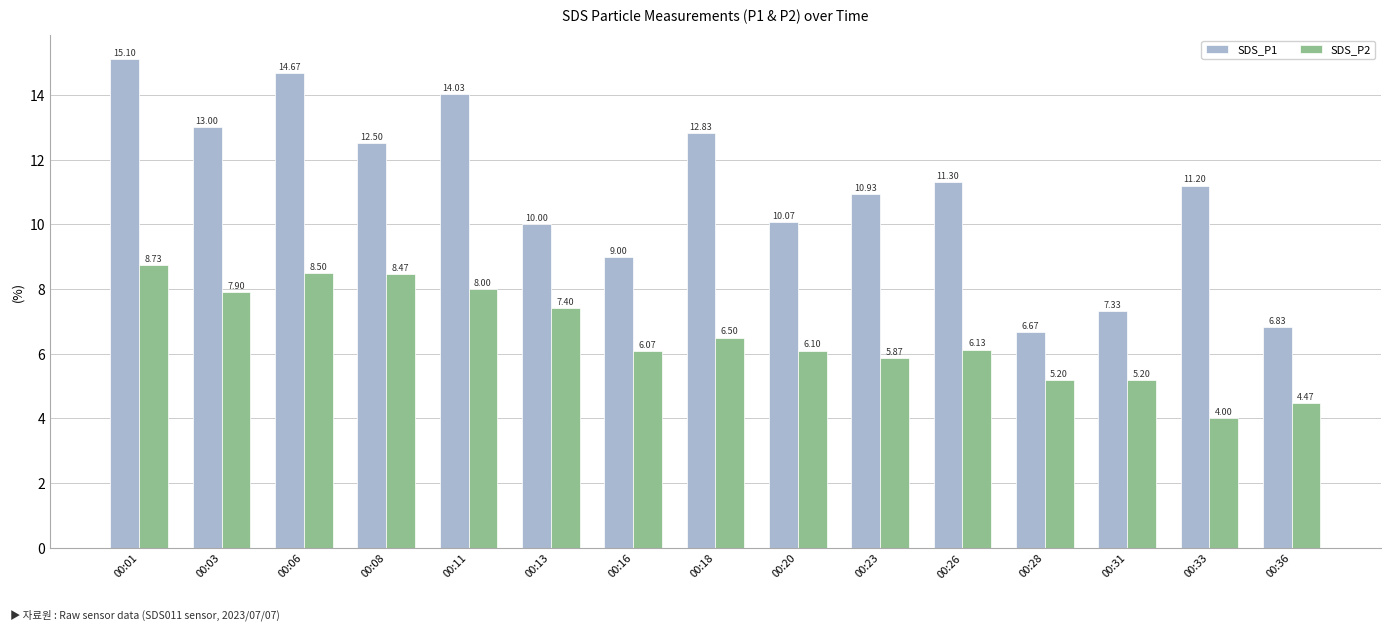

Rank the series at 00:20 from lowest to highest value.

SDS_P2, SDS_P1